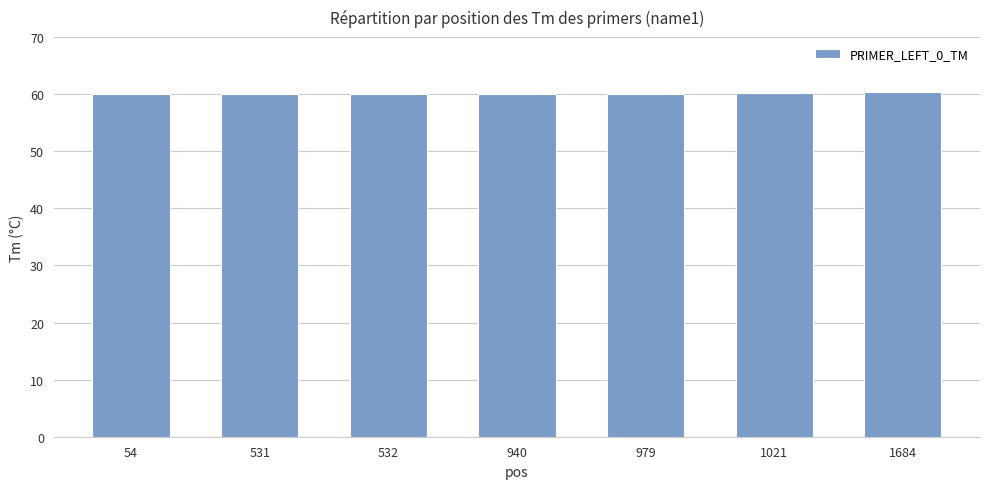

What is the smallest value displayed?

60.0